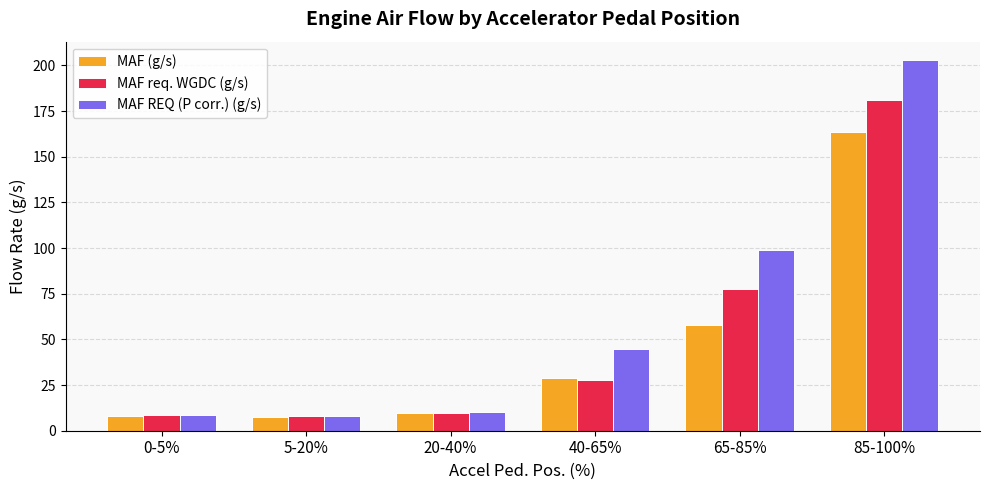

At which label is MAF (g/s) closest to 85?

65-85%